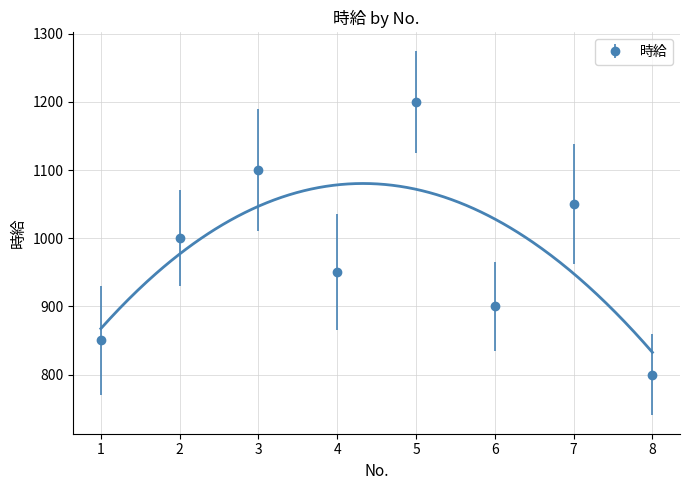

Approximately how many times larger is the value at 1 compared to 2?

0.8